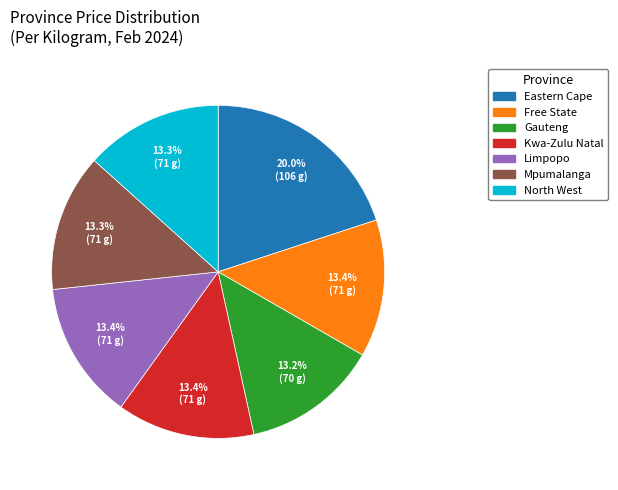

Is there a majority slice in this chart?

No